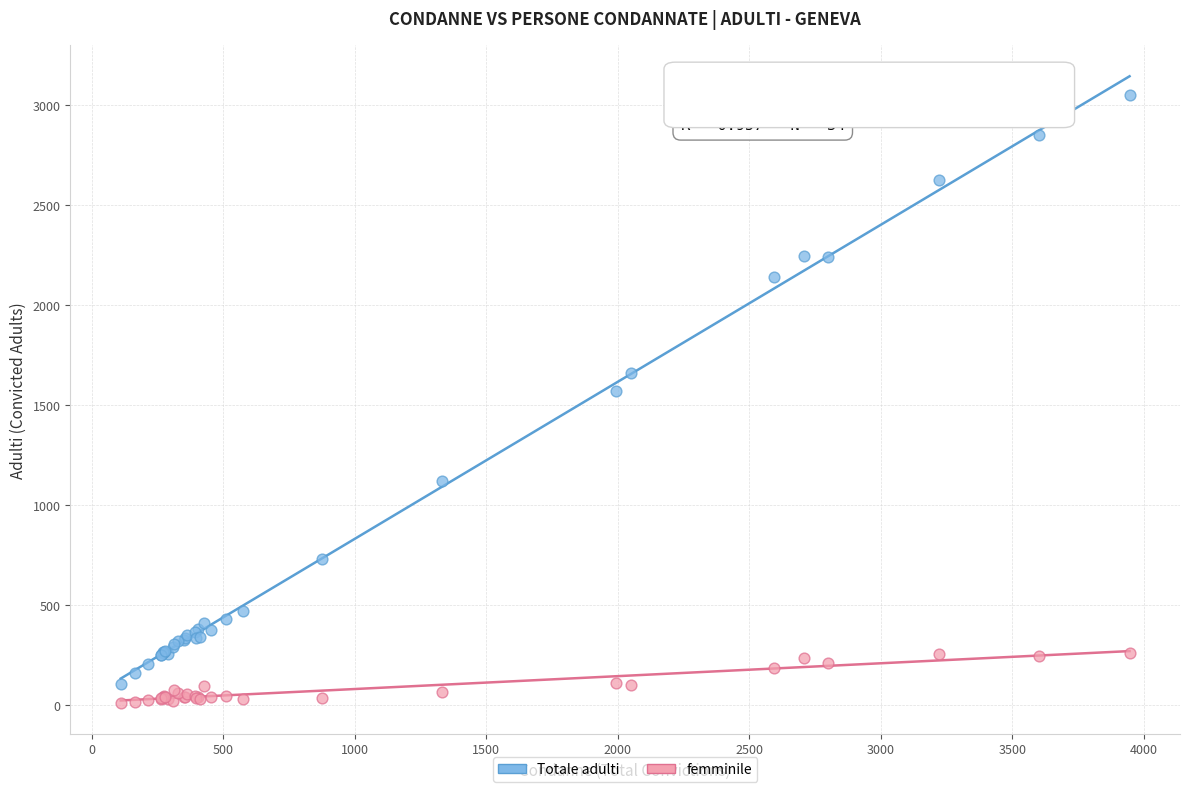

Which series has the widest spread of Y values?

Totale adulti